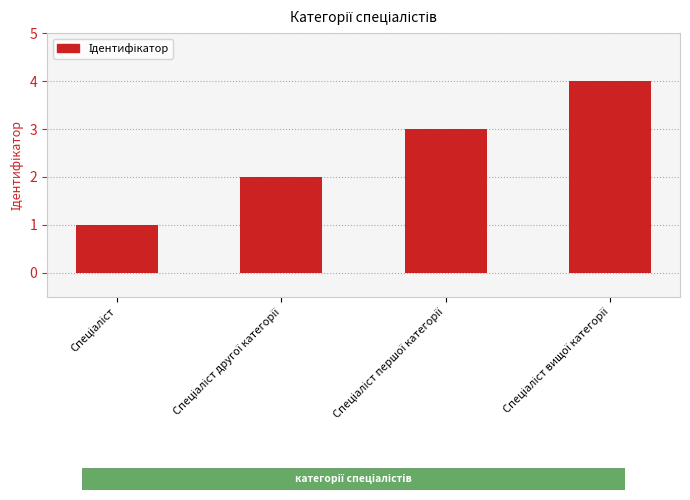

Are the bars horizontal?

No